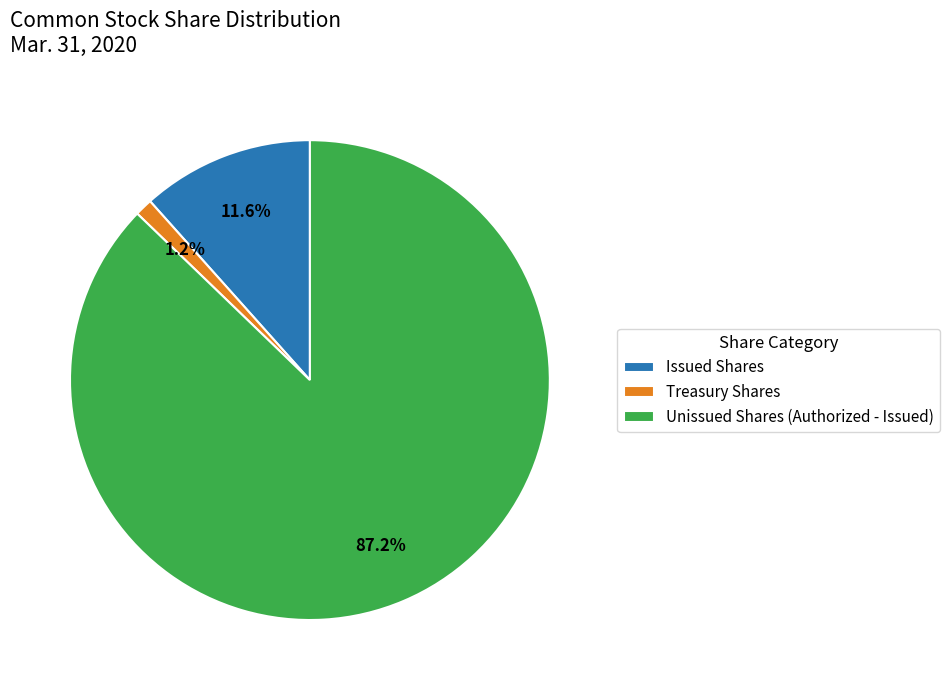

What is the largest slice in the pie chart?

Unissued Shares (Authorized - Issued)